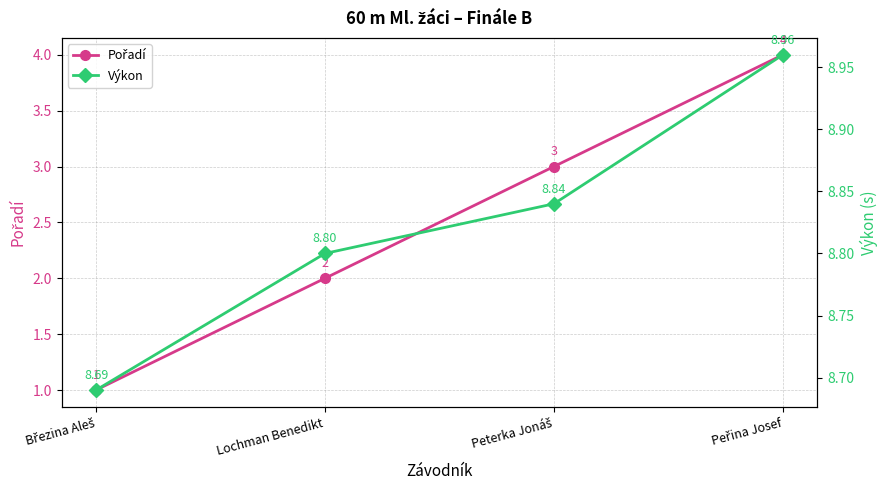

At which label is Výkon closest to 8?

Březina Aleš